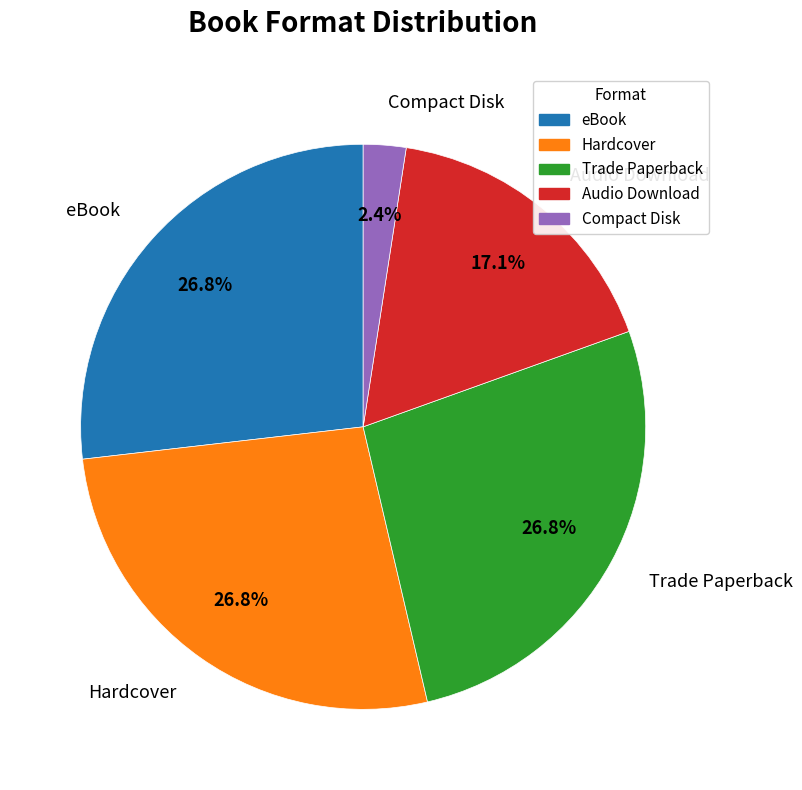

To the nearest percent, what portion does Hardcover represent?

27%